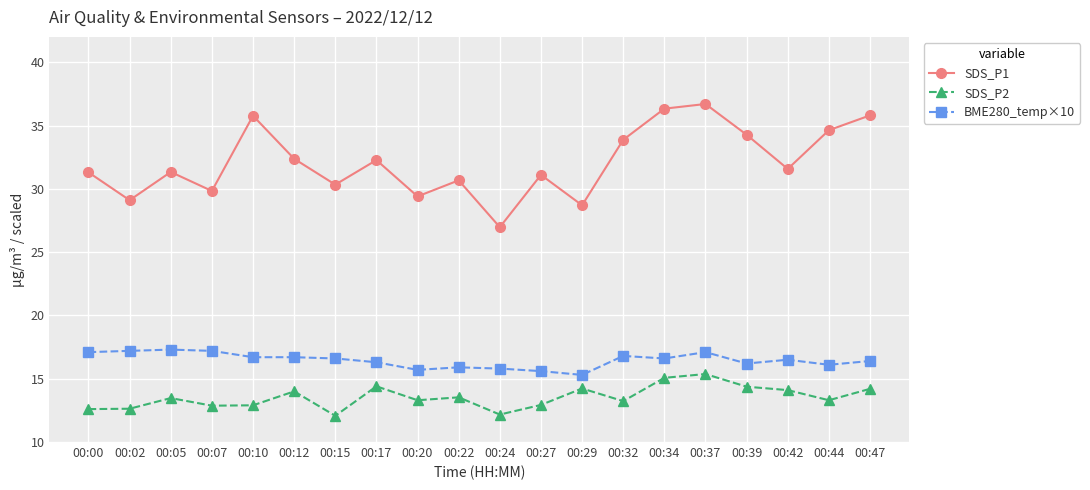

What is the difference between the SDS_P1 values at 00:29 and 00:10?

7.1